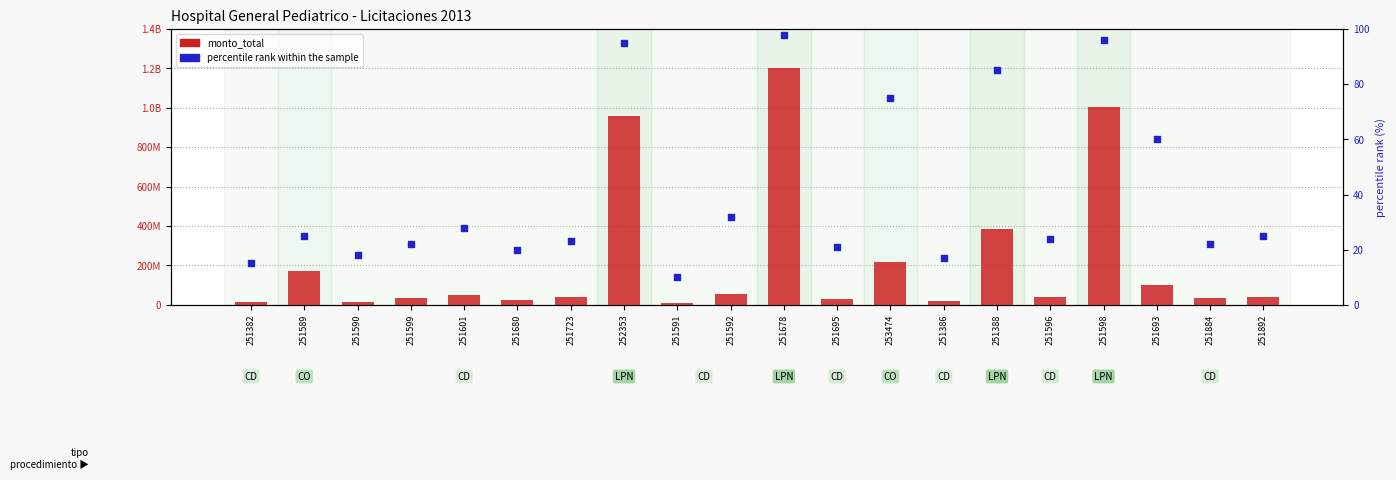

What is the total value across all series at 251590?

15400018